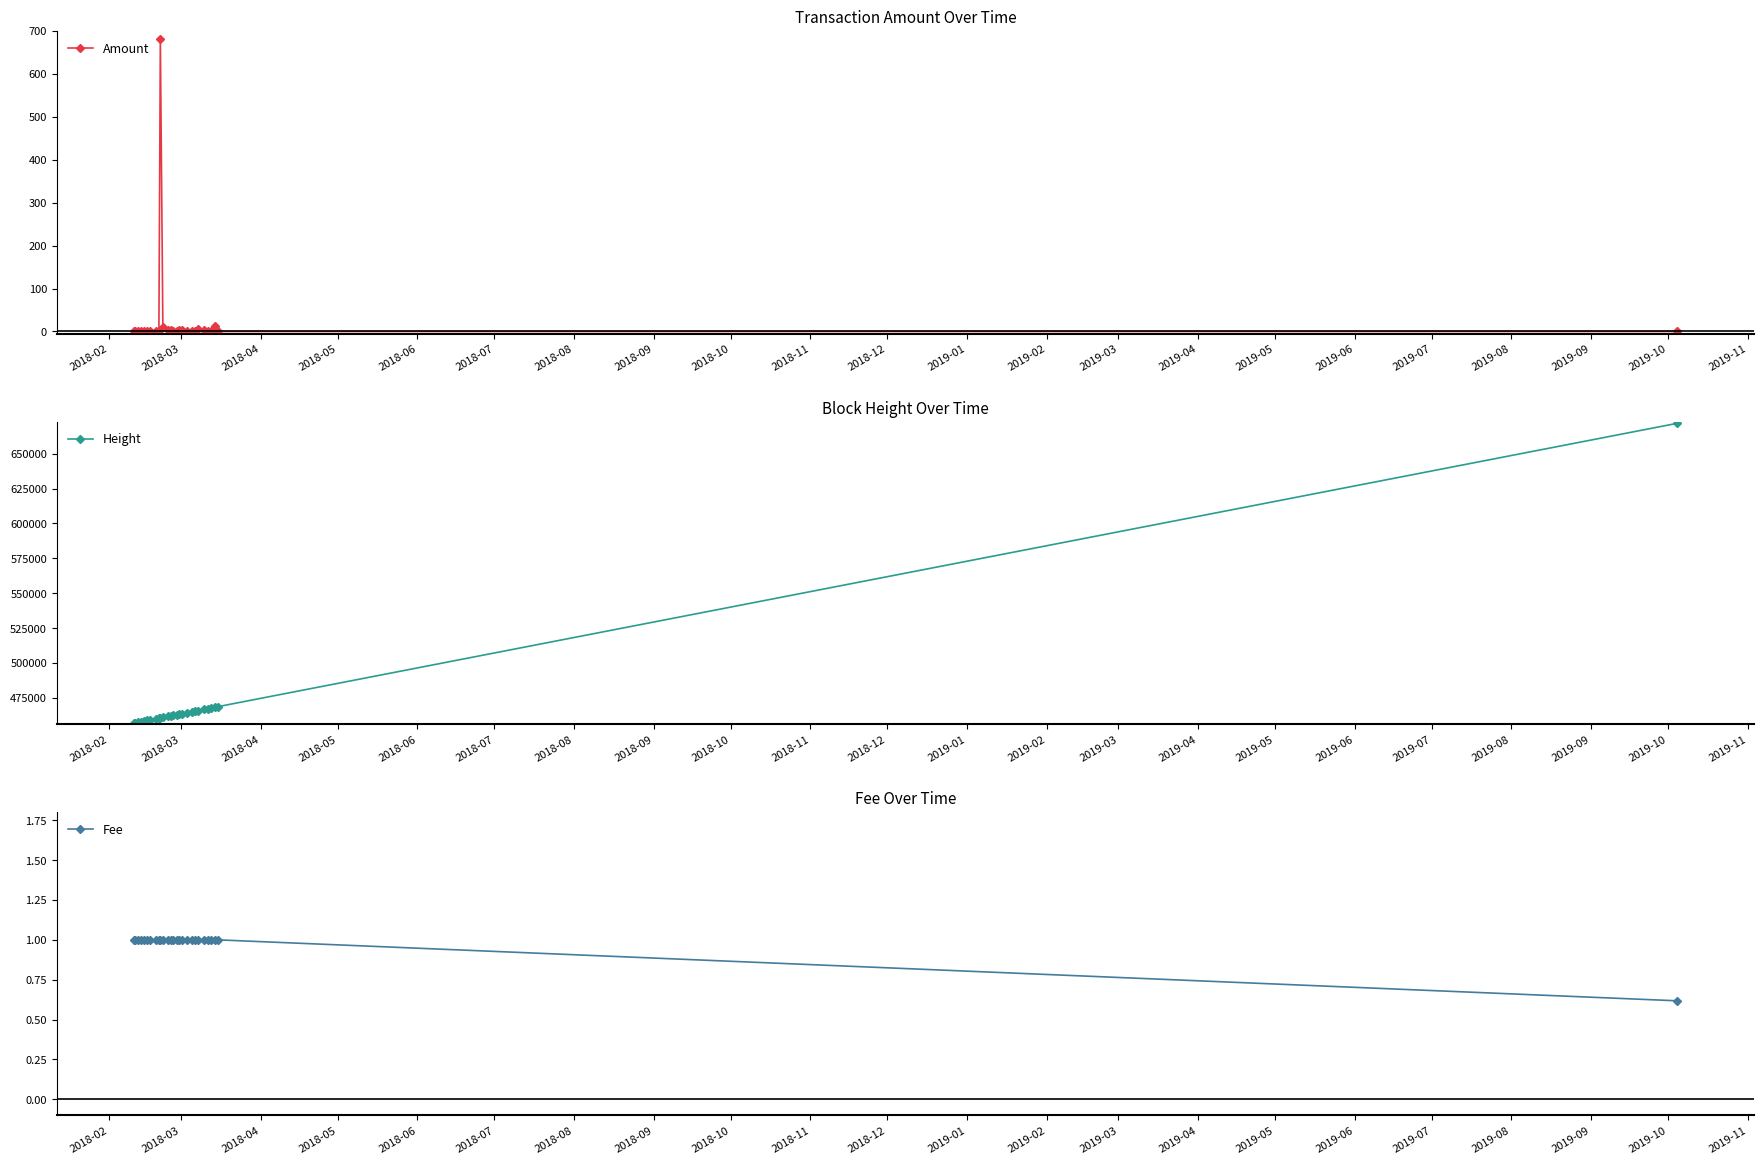

What is the maximum value for Amount?

682.1